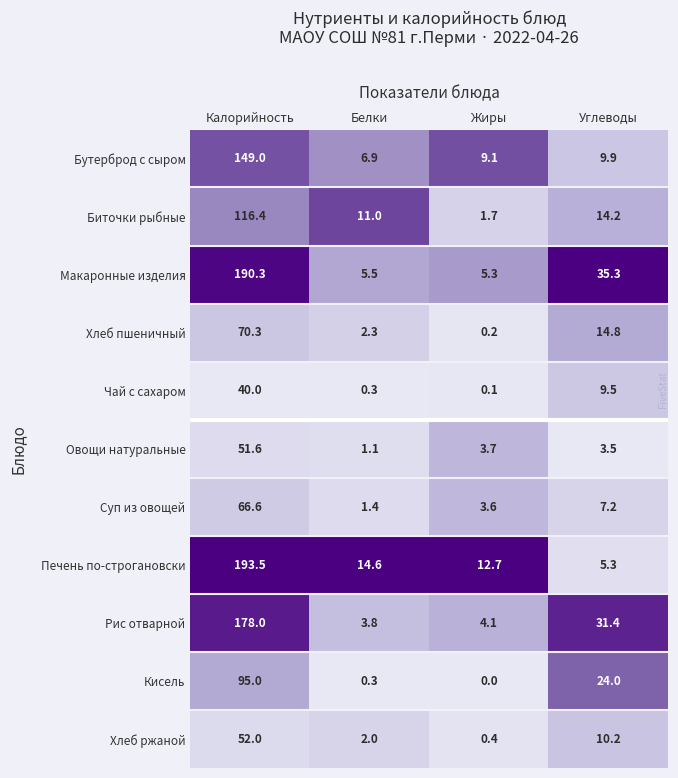

Where is Биточки рыбные nearest to the value 59?

Углеводы